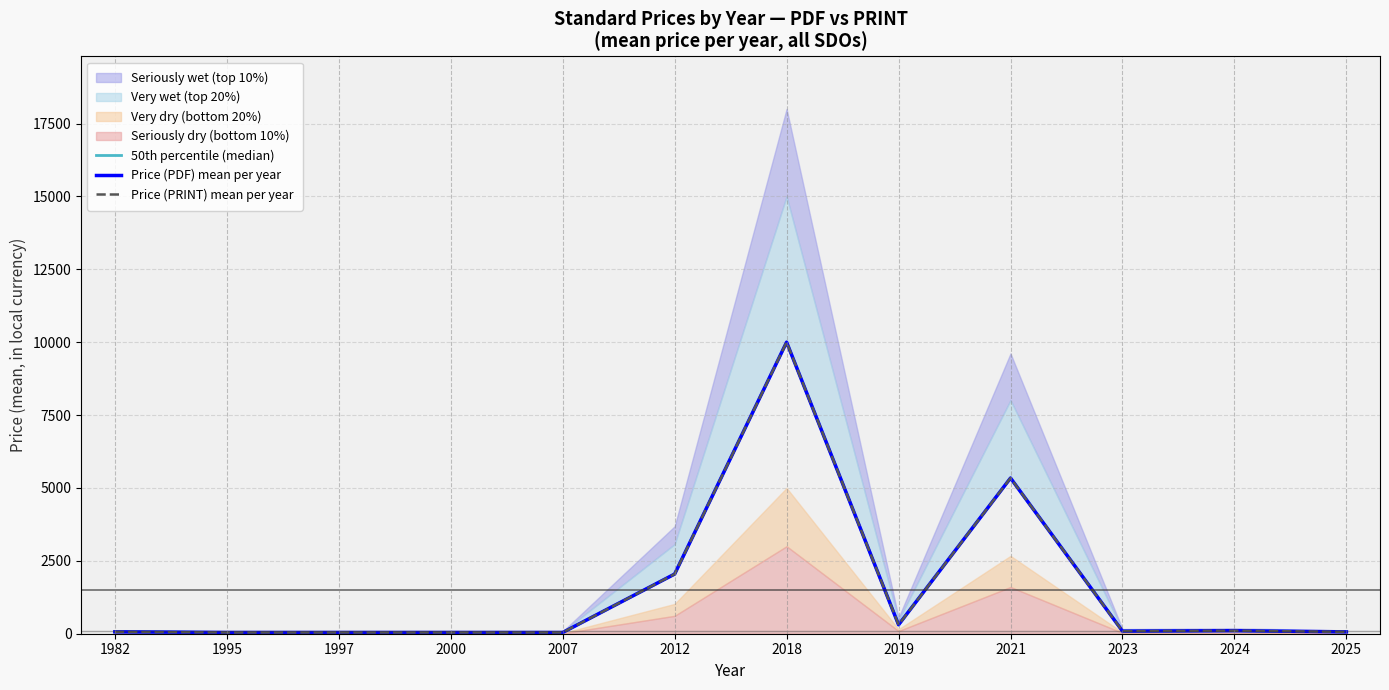

Is it true that Price (PDF) mean per year equals 70.3 at 2000?

False